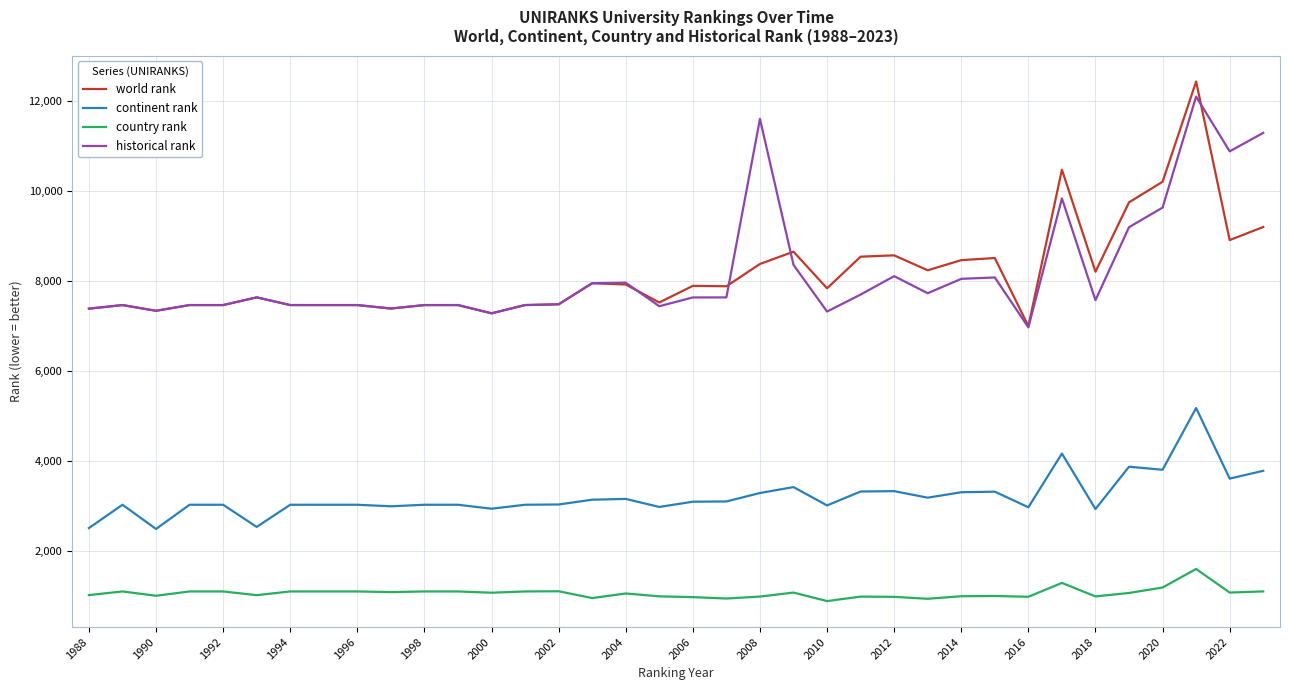

True or false: continent rank and historical rank cross at least once.

False